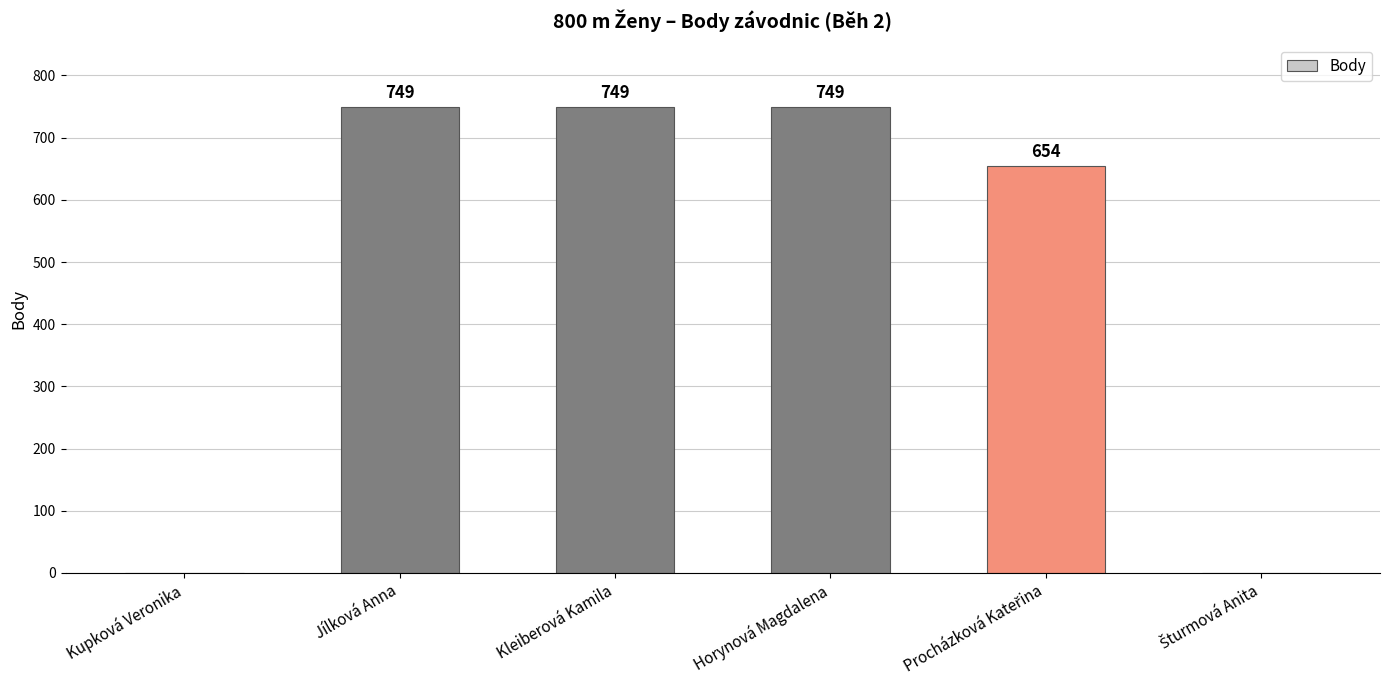

What is the ratio of the value at Jílková Anna to the value at Kleiberová Kamila?

1.0